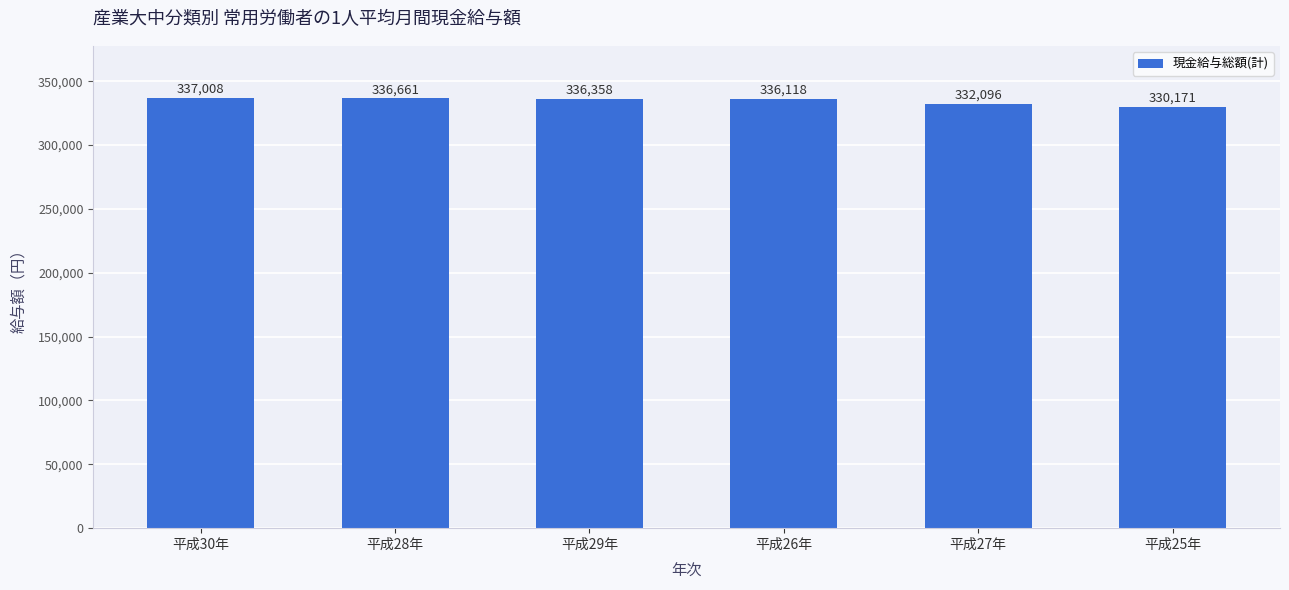

True or false: the data shows 330171 at 平成25年.

True